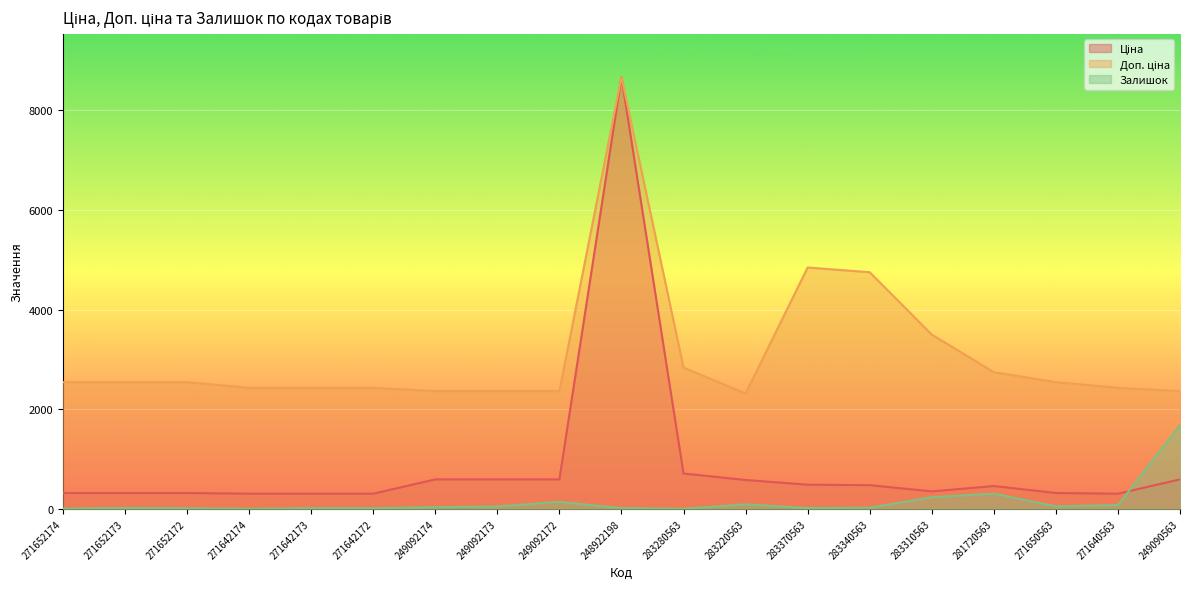

What are all the series names shown in the legend?

Ціна, Доп. ціна, Залишок